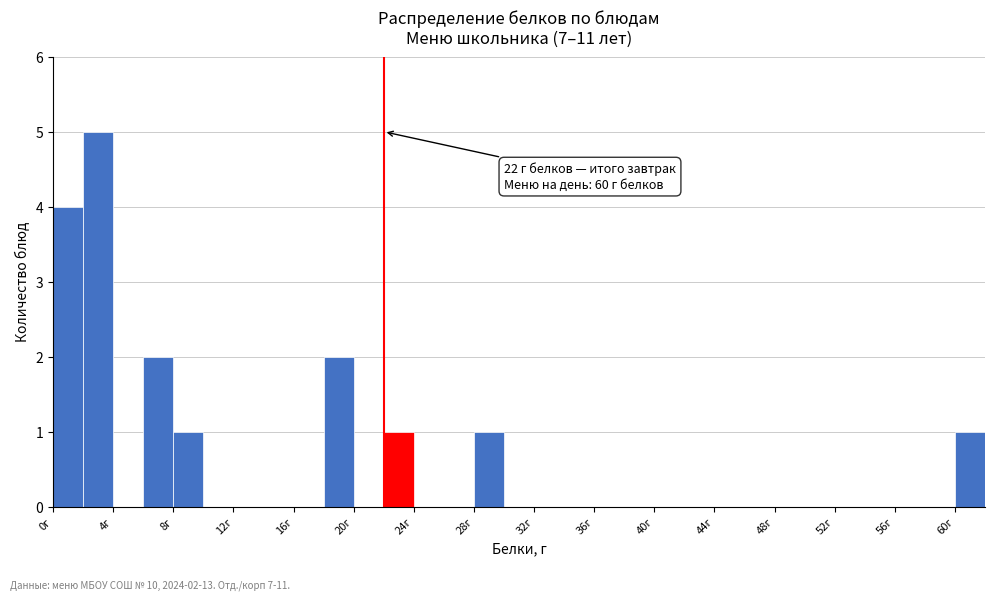

Which range on the x-axis has the tallest bar?

2 to 4